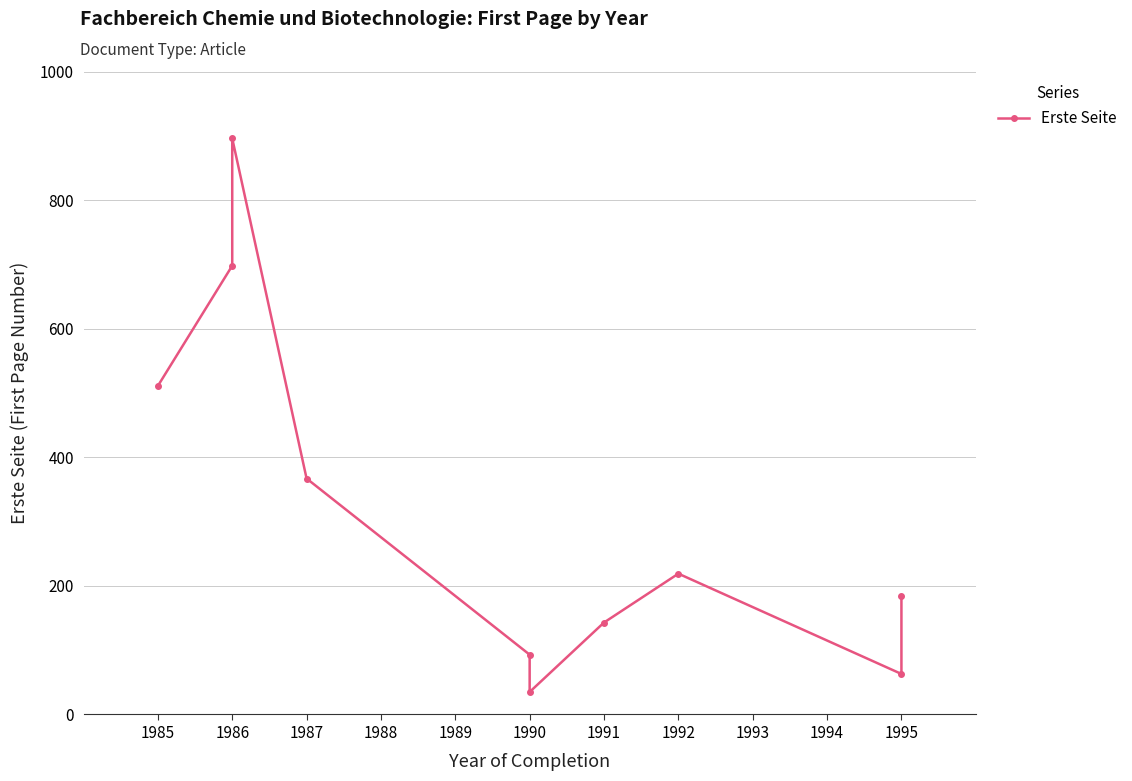

The value at 1990 is 35. True or false?

True